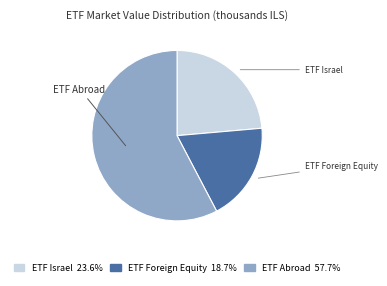

Is there a majority slice in this chart?

Yes